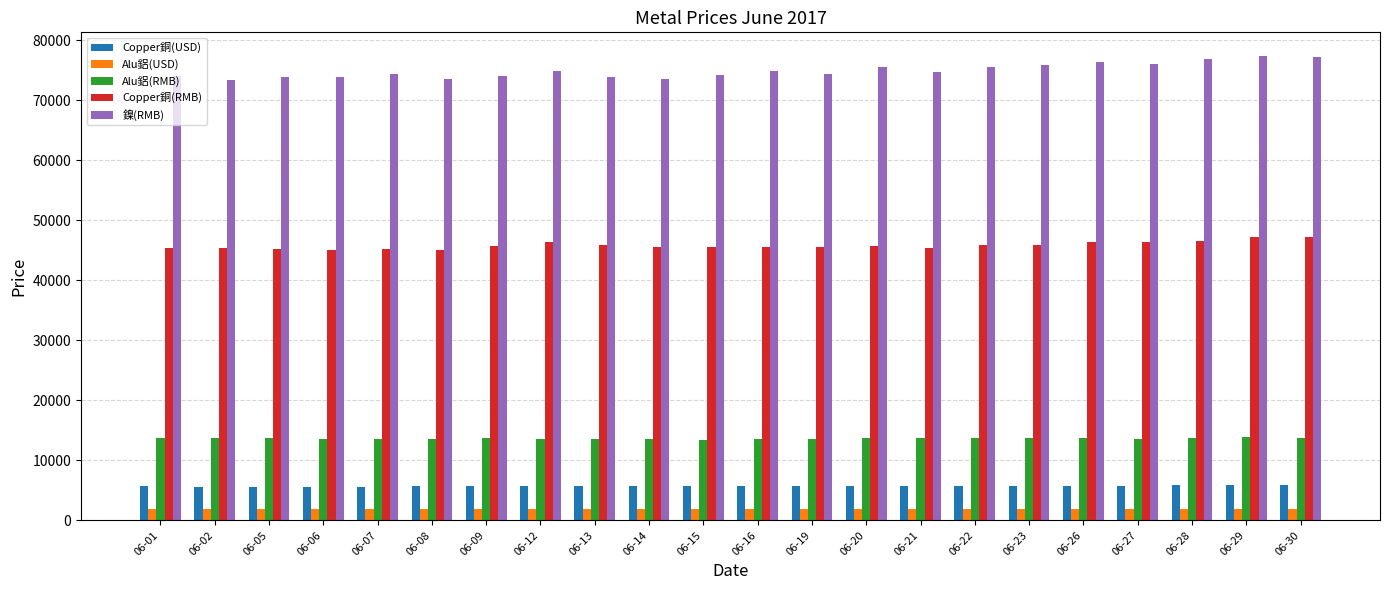

How many bars are there in each group?

5